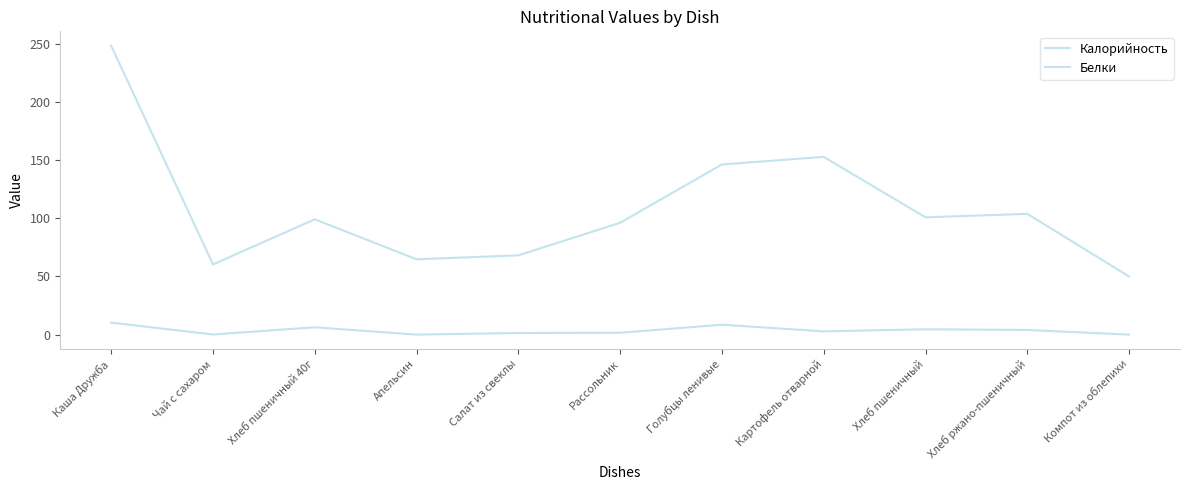

What is the value of the Белки point at the 6th from the left?

1.6